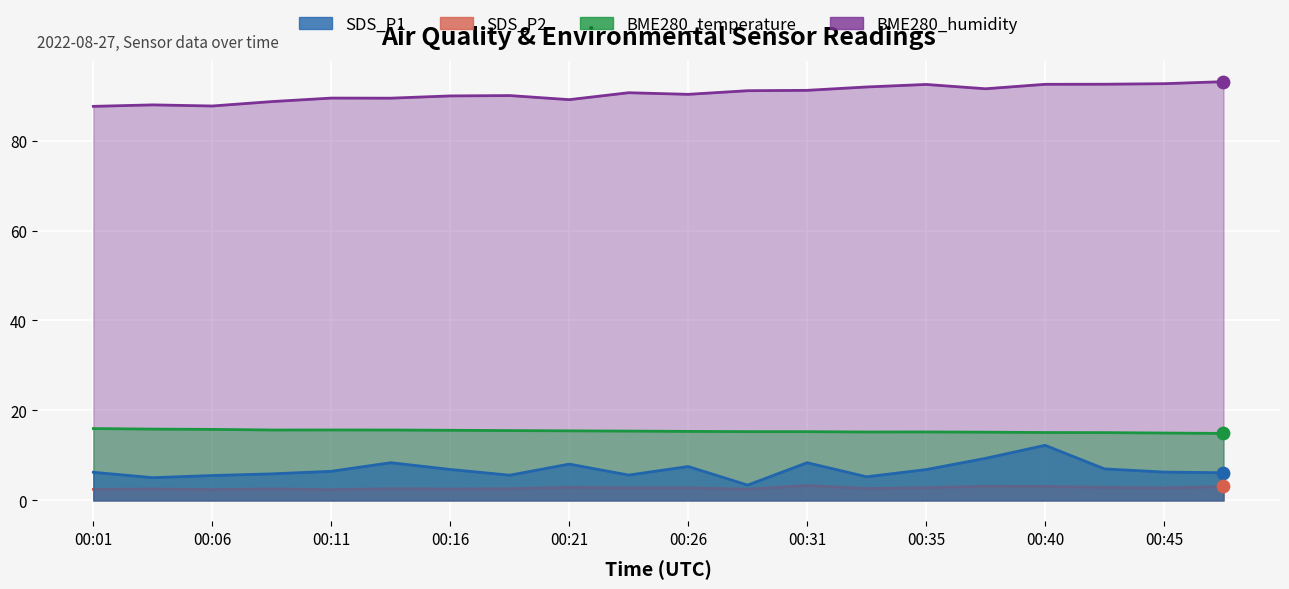

Which series contains the highest Y value?

BME280_humidity